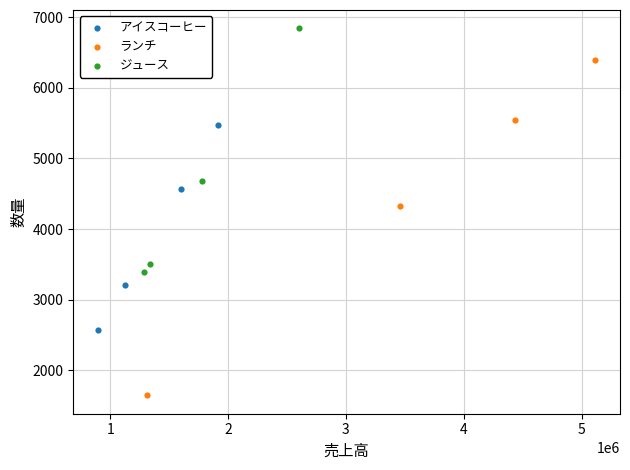

Which series reaches the minimum Y coordinate?

ランチ